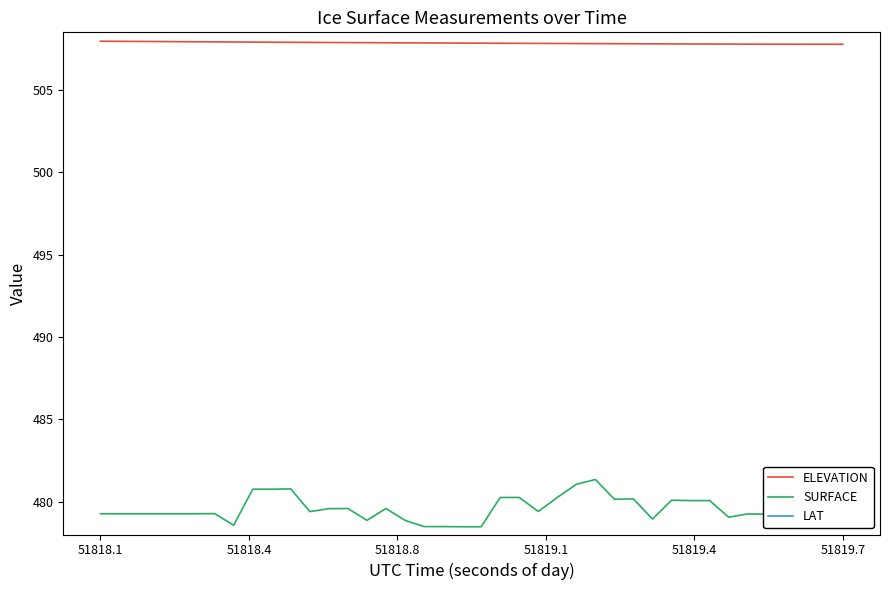

True or false: SURFACE and ELEVATION cross at least once.

False